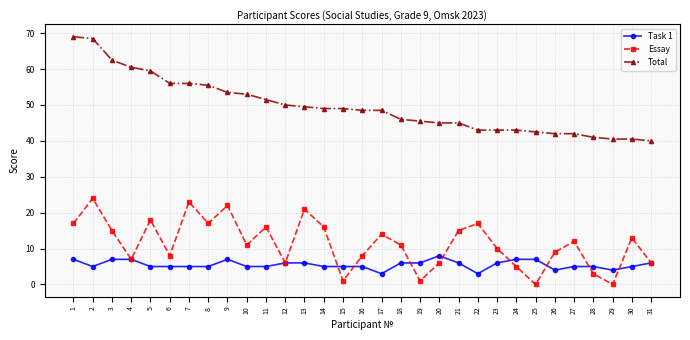

What are all the series names shown in the legend?

Task 1, Essay, Total